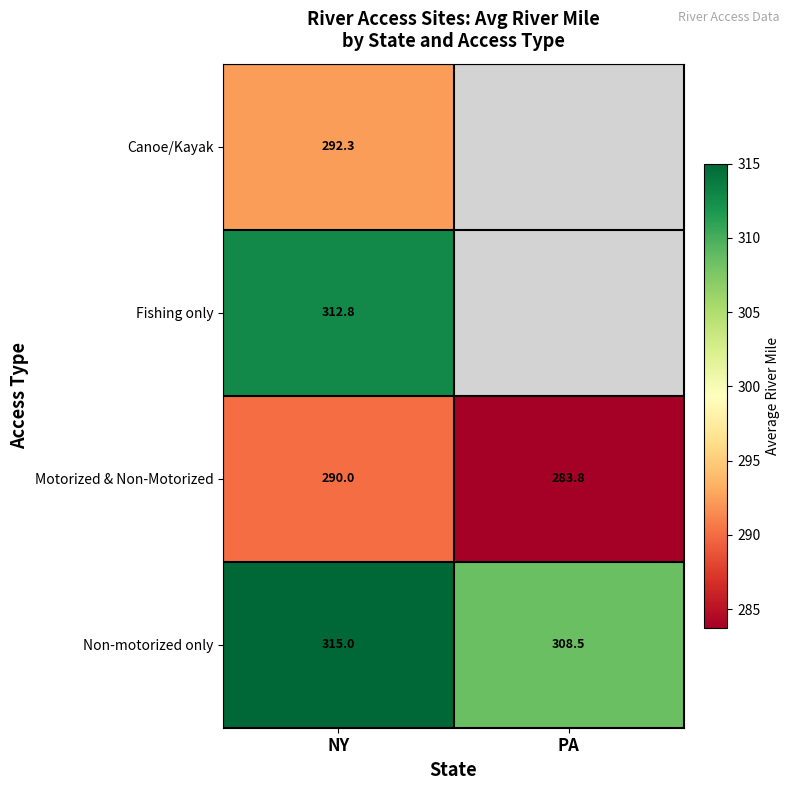

Which category has the highest value across all series?

NY